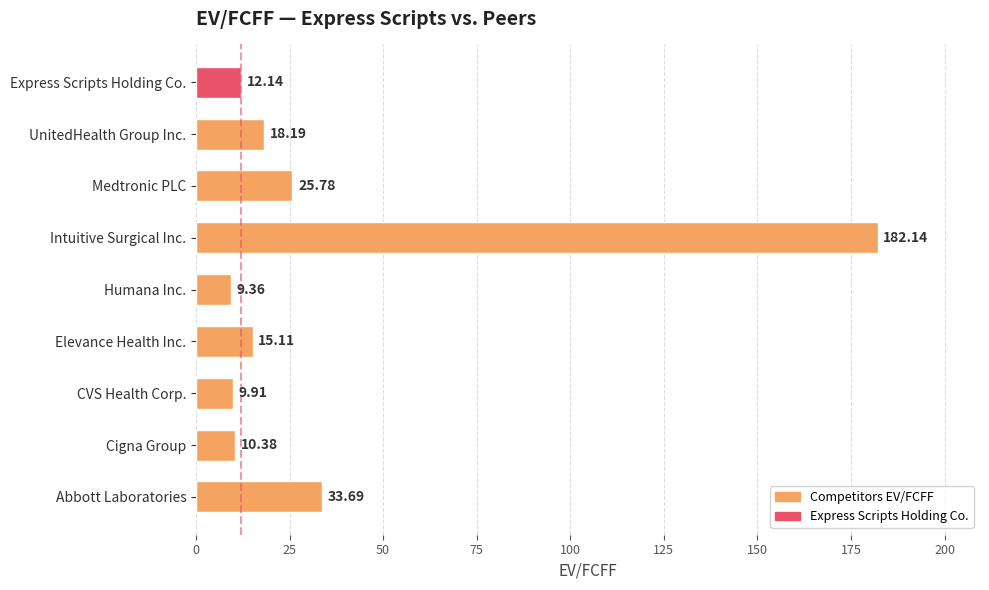

List the labels in order of value, smallest first.

Humana Inc., CVS Health Corp., Cigna Group, Express Scripts Holding Co., Elevance Health Inc., UnitedHealth Group Inc., Medtronic PLC, Abbott Laboratories, Intuitive Surgical Inc.